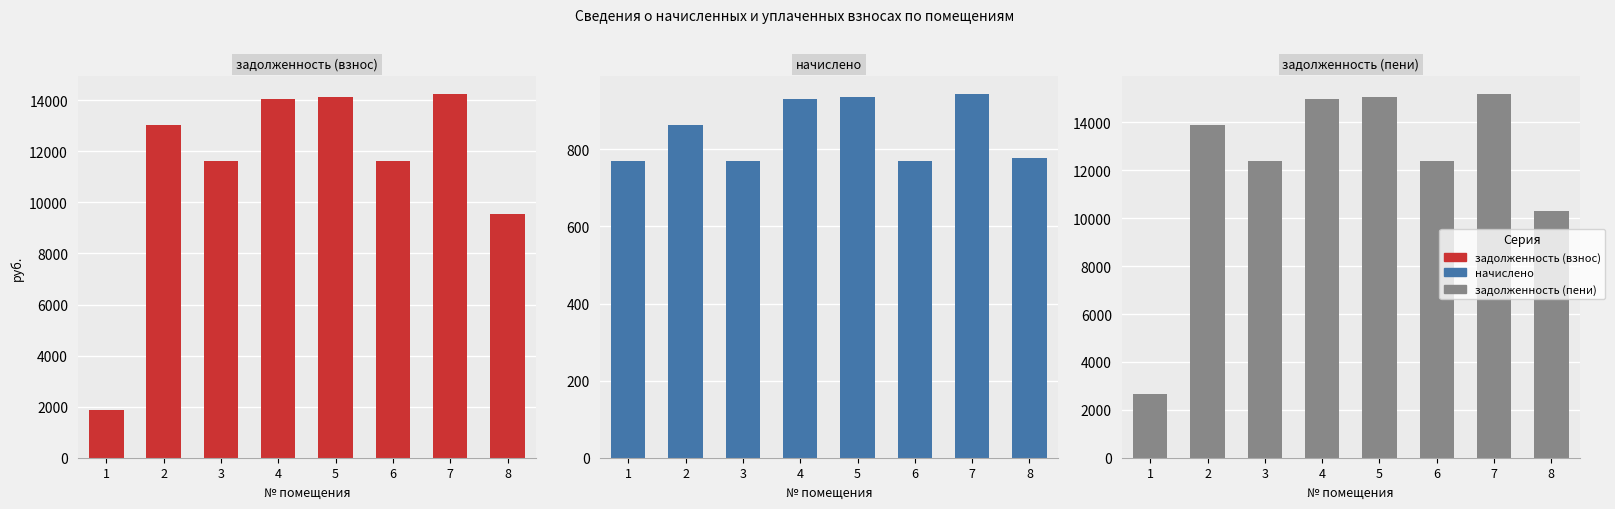

True or false: задолженность (пени) has a value of 2657.5 at 1.

True